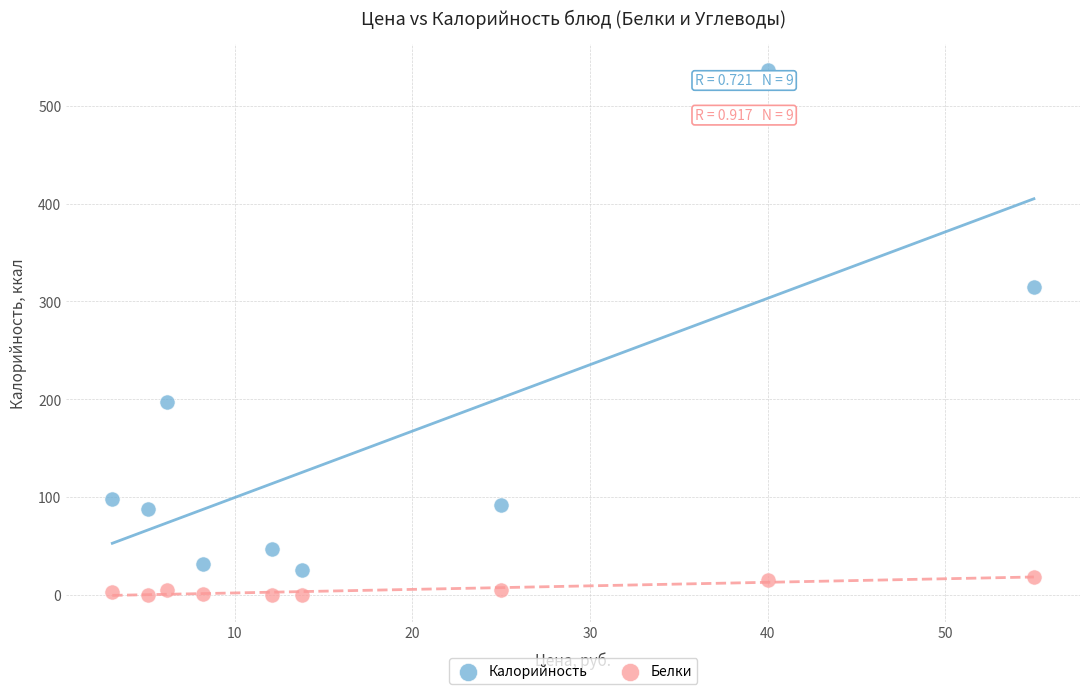

What are all the series names shown in the legend?

Калорийность, Белки